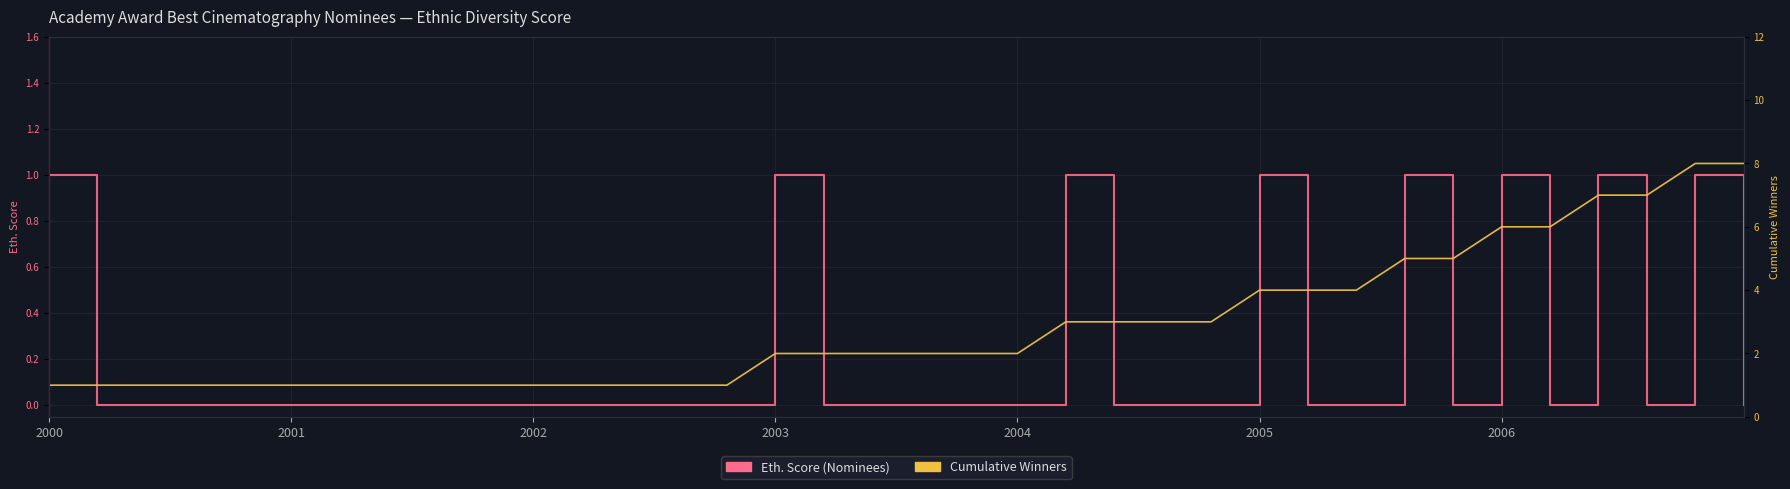

Does the chart display data point markers on the line(s)?

No